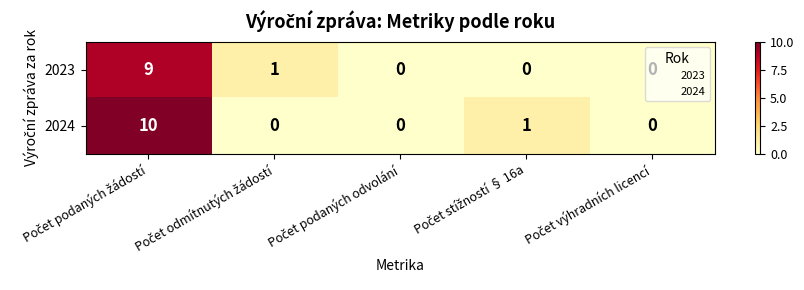

What is the difference between the maximum and minimum values in the 2023 series?

9